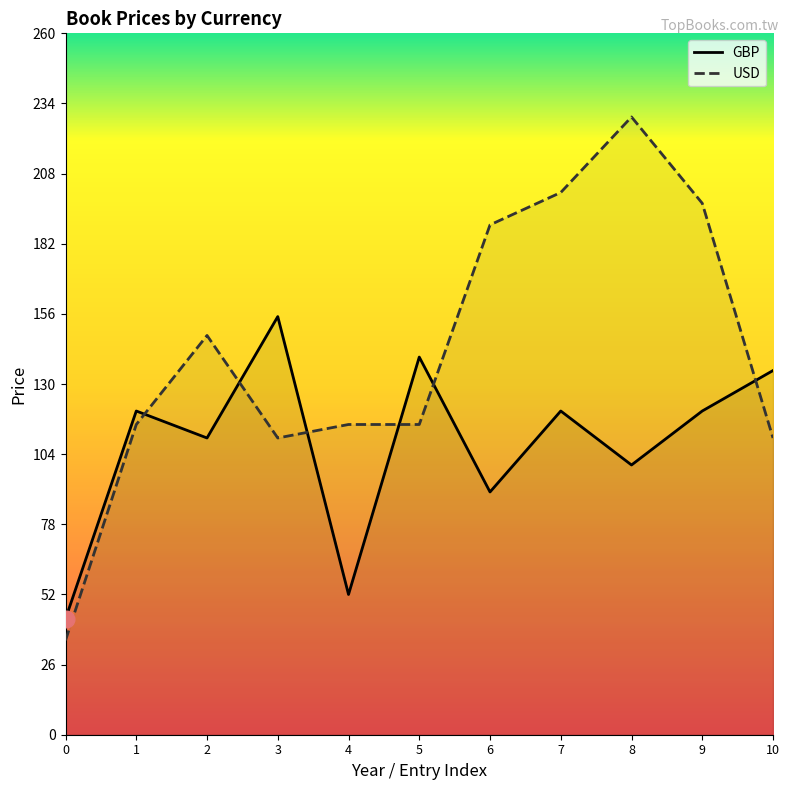

How many values in the GBP series exceed 120?

3